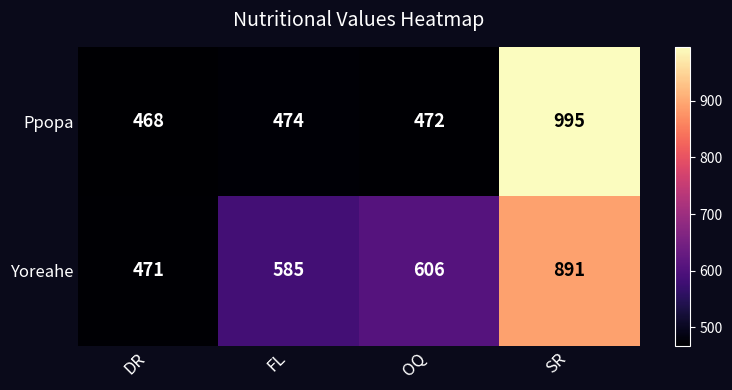

What is the sum of all Ppopa values?

2409